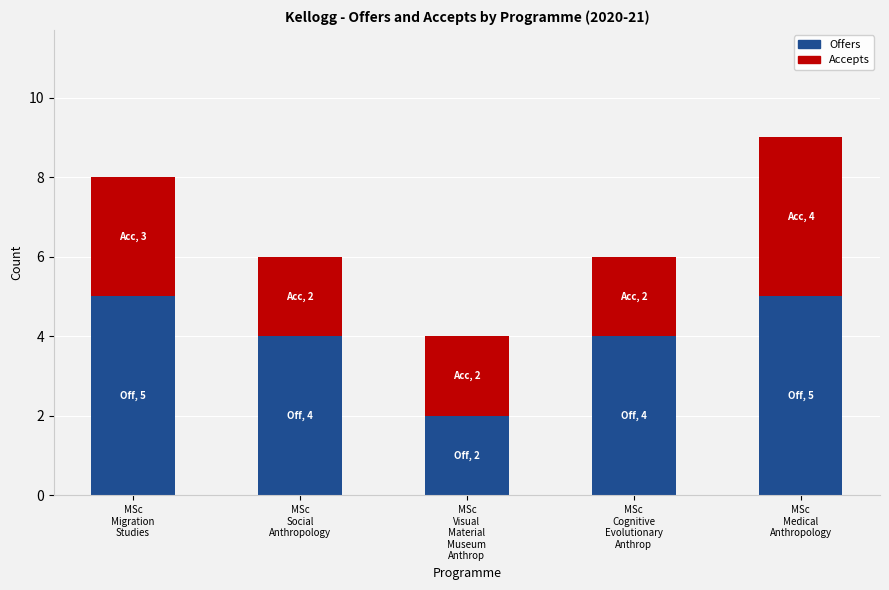

At which category is the sum across all series the highest?

MSc
Medical
Anthropology